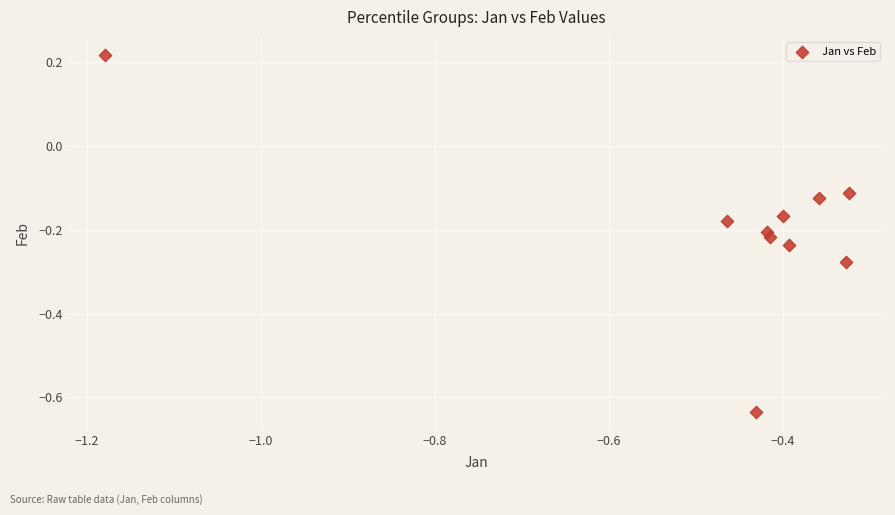

What is the range of X values (max minus min)?

0.9